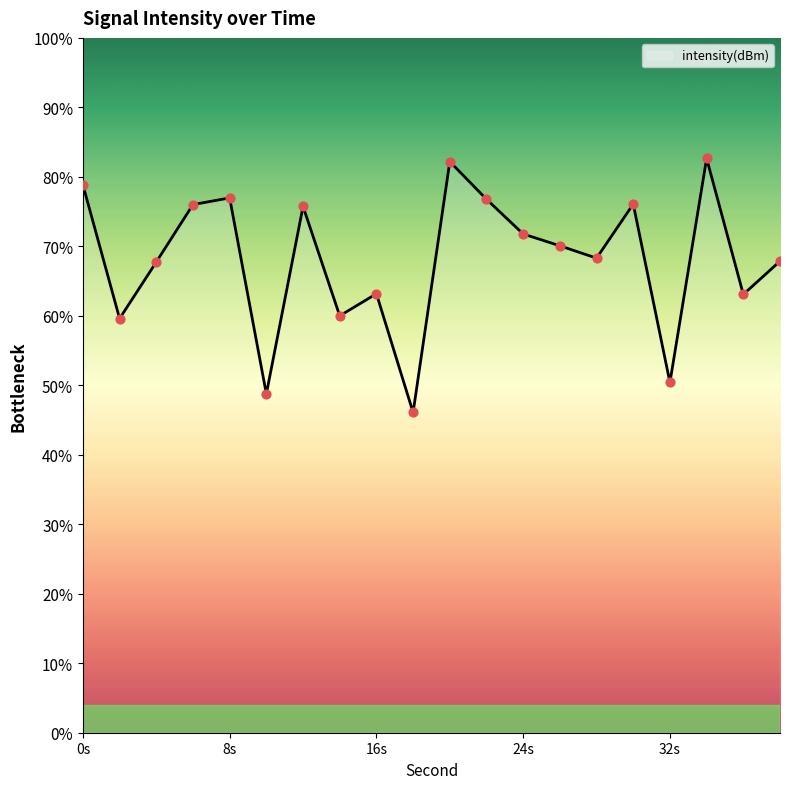

What is the change in value from 20 to 36?

-6.7